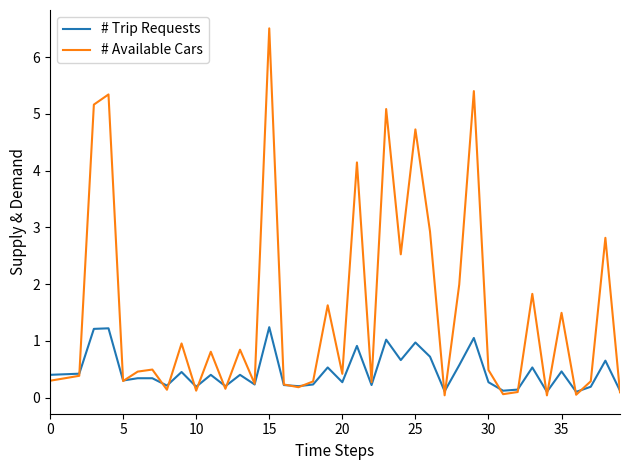

What is the average value of the # Available Cars series?

1.5